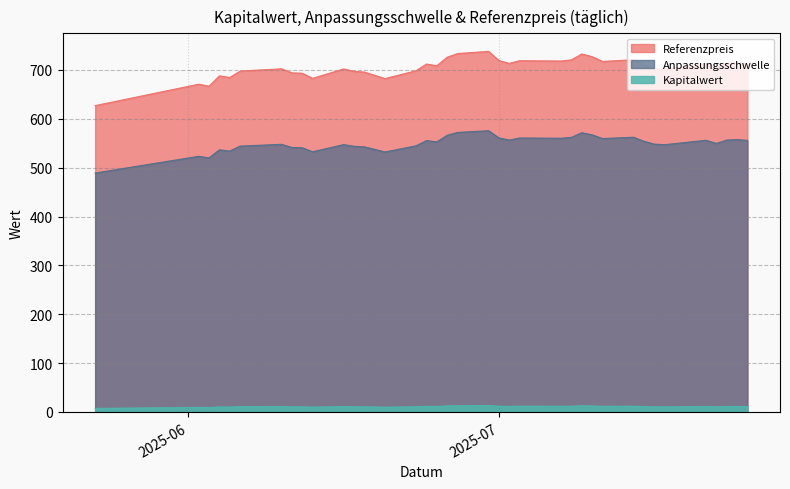

How many lines are shown in the chart?

3